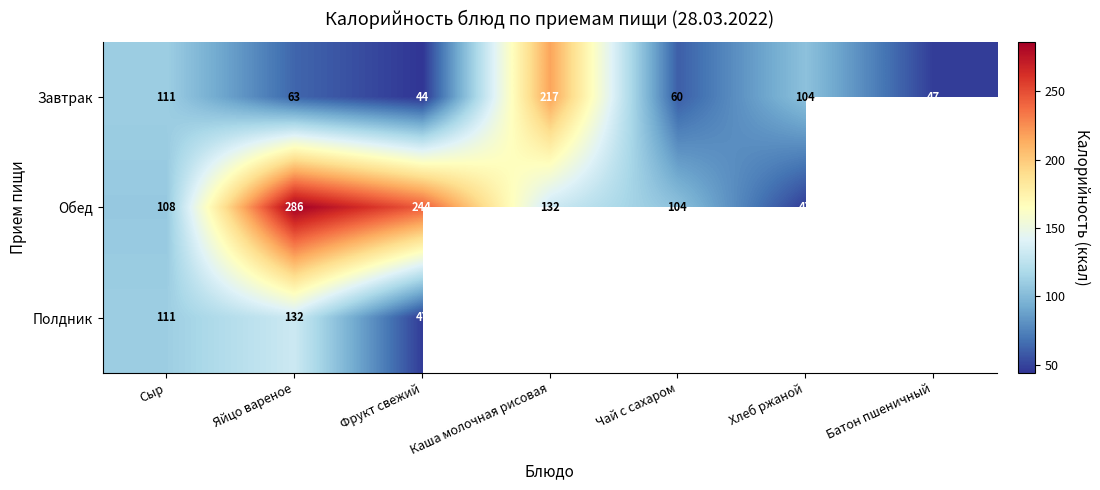

True or false: Завтрак has a value of 69.5 at Батон пшеничный.

False